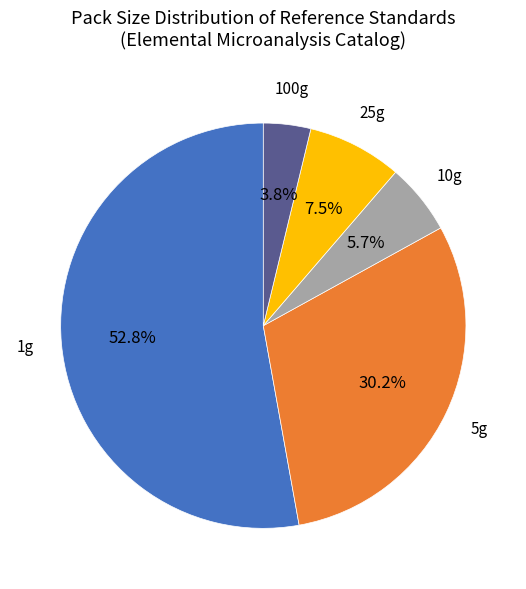

How many slices are in this pie chart?

5